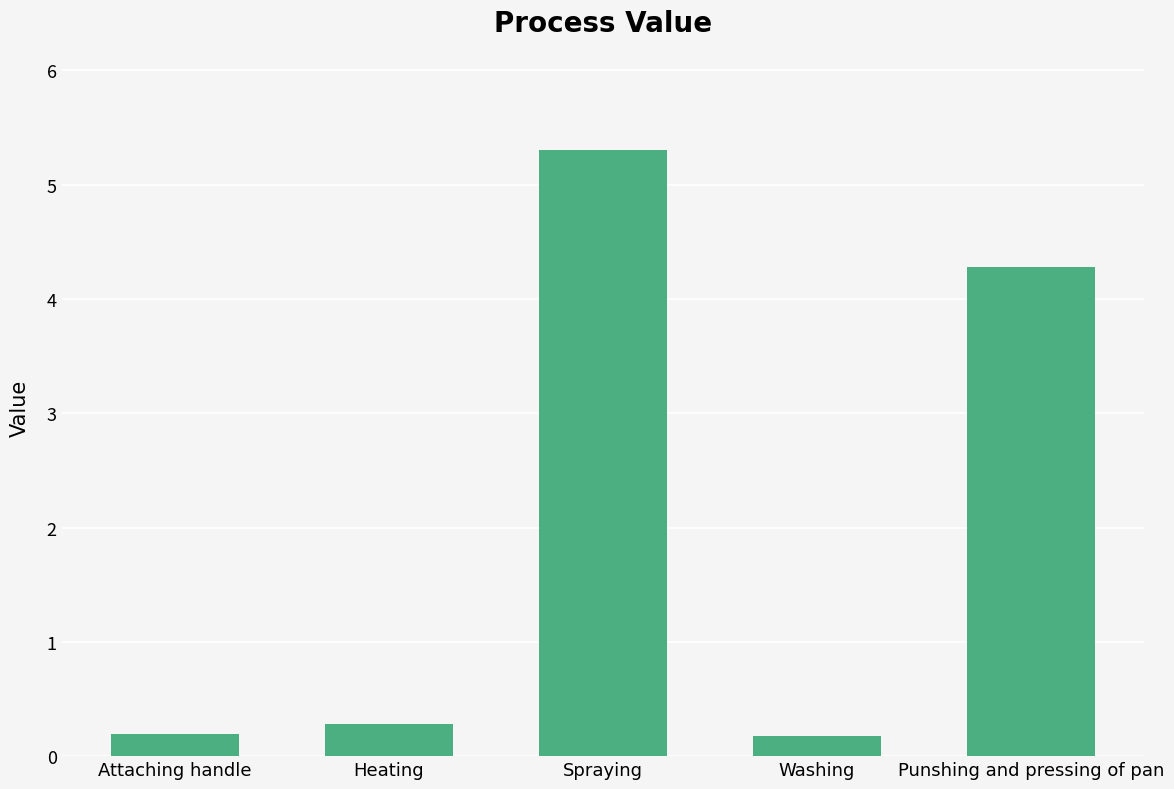

What is the change in value from Attaching handle to Spraying?

+5.1